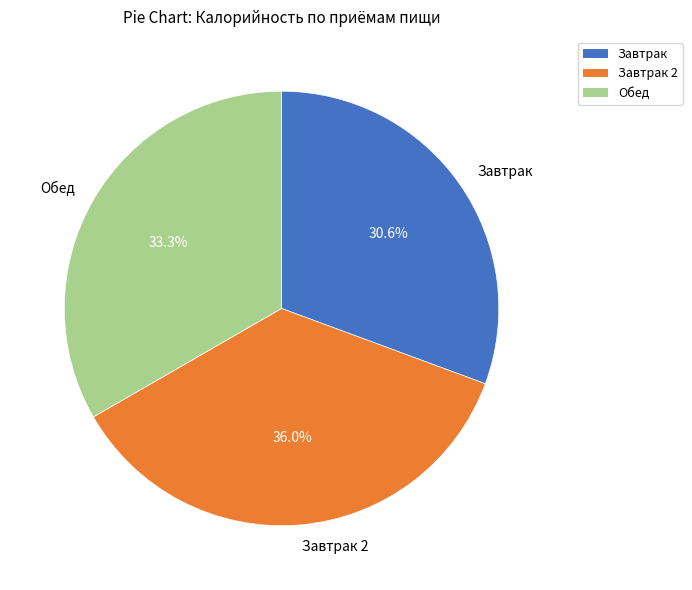

Is there any slice that represents more than half of the pie?

No